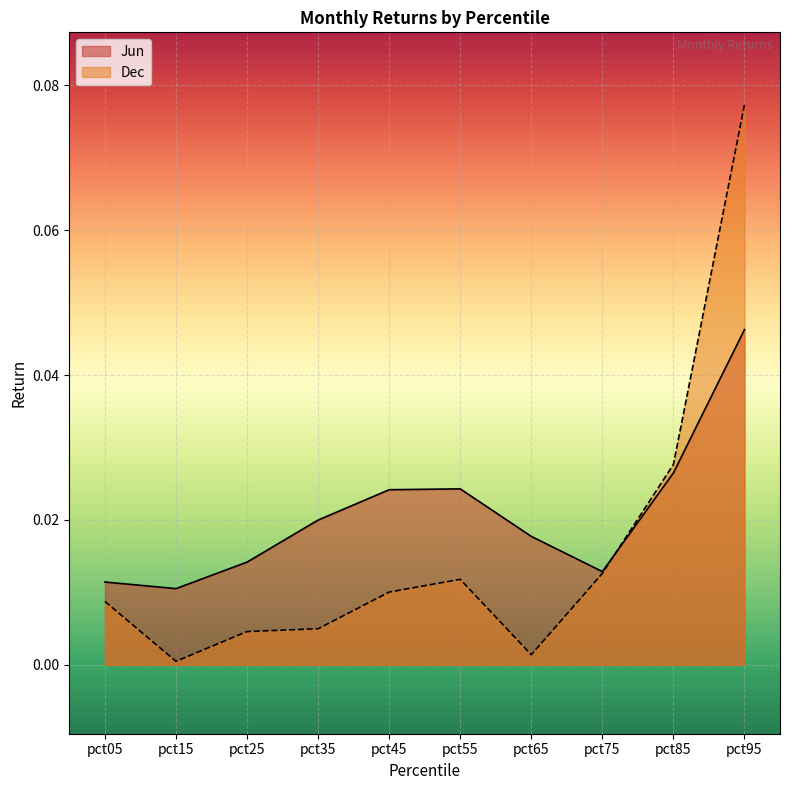

Which category has the lowest value in the Jun series?

pct15